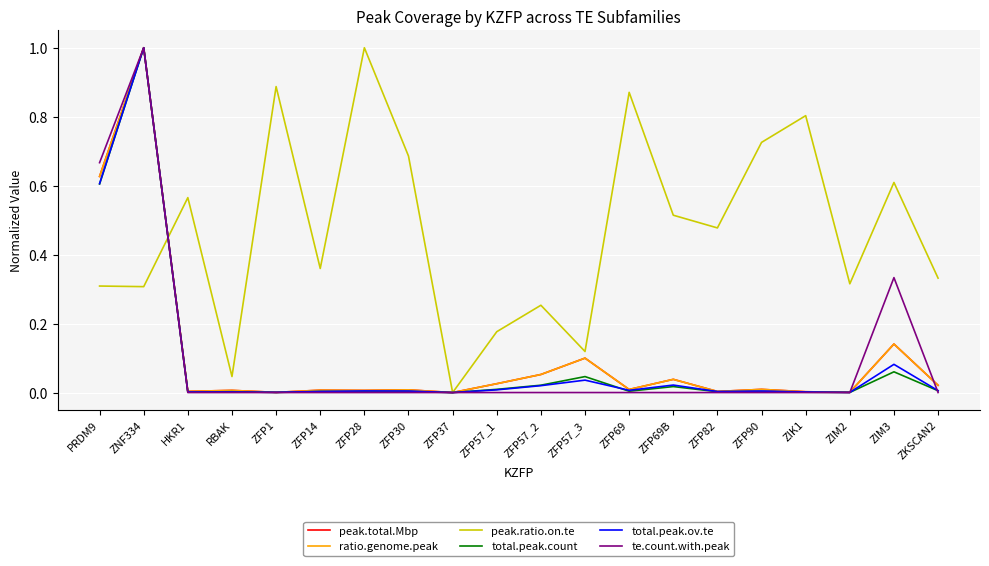

What position from the left is ZFP37?

9